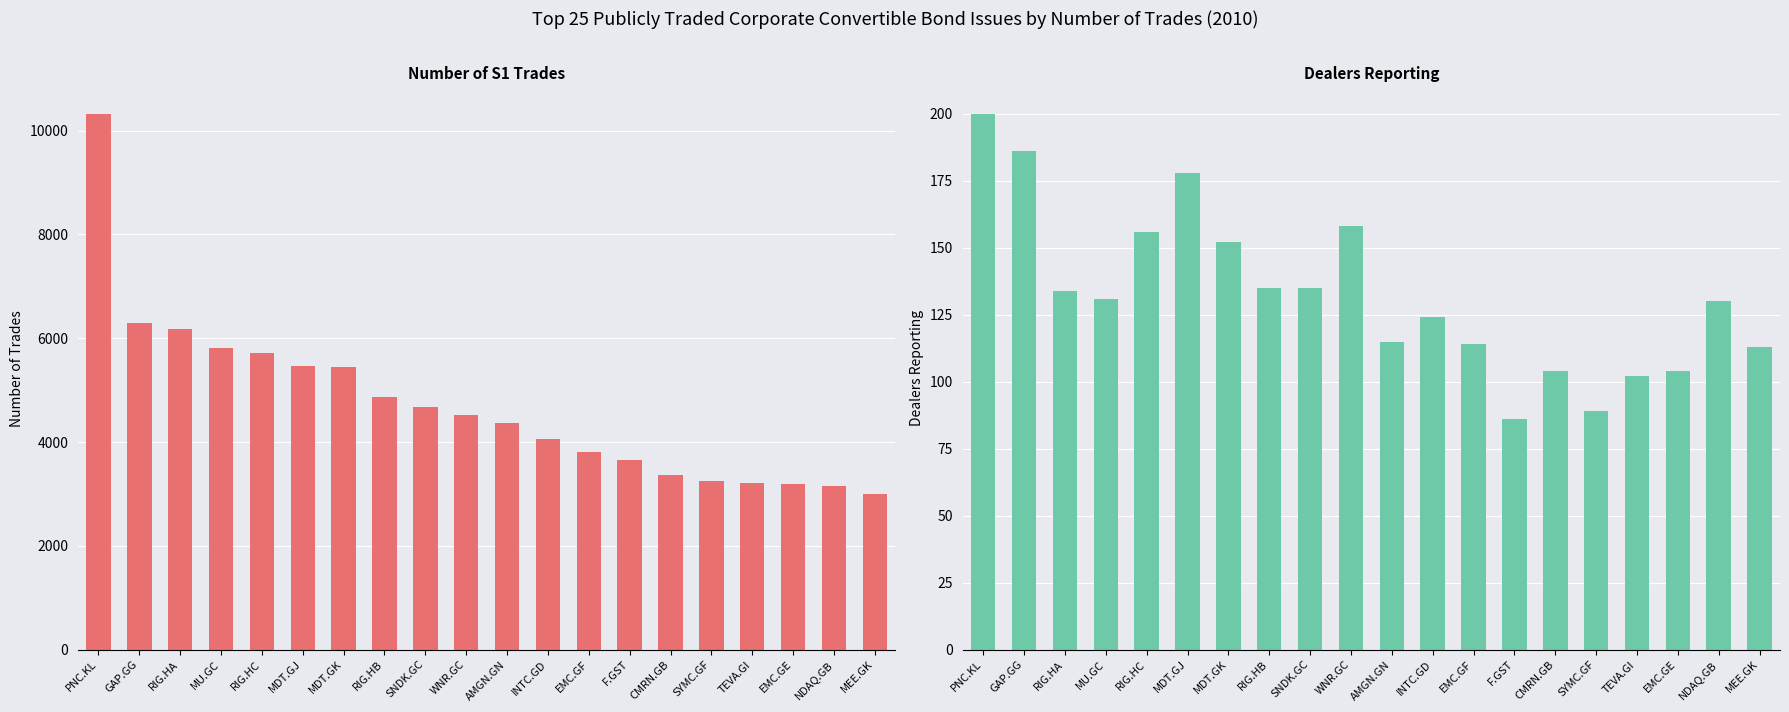

What is the label of the 6th bar from the left?

MDT.GJ